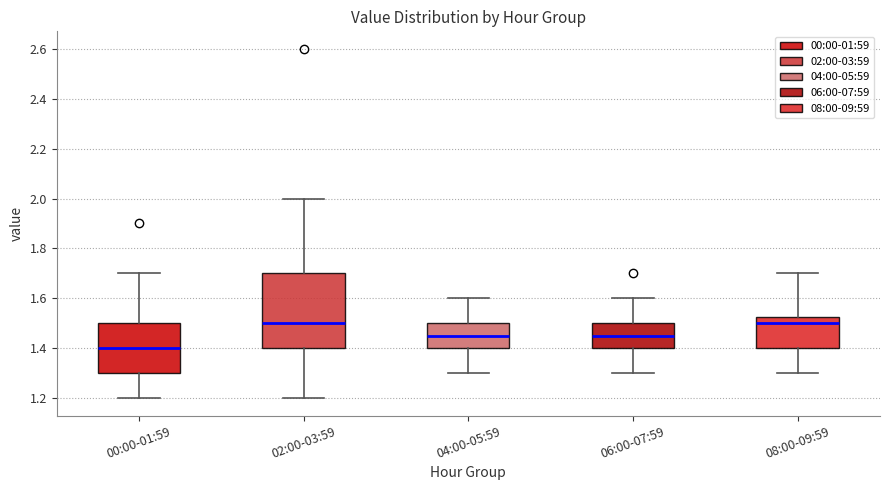

Reading left to right, read every box against the y-axis: the position of its median line, the range the box covers, and the ends of its whiskers. The values are not printed on the chart, so give them approximately, as read against the axis.

00:00-01:59: median 1.40, box 1.30 to 1.50, whiskers 1.20 to 1.70
02:00-03:59: median 1.50, box 1.40 to 1.70, whiskers 1.20 to 2.00
04:00-05:59: median 1.46, box 1.40 to 1.50, whiskers 1.30 to 1.60
06:00-07:59: median 1.46, box 1.40 to 1.50, whiskers 1.30 to 1.60
08:00-09:59: median 1.50, box 1.40 to 1.52, whiskers 1.30 to 1.70